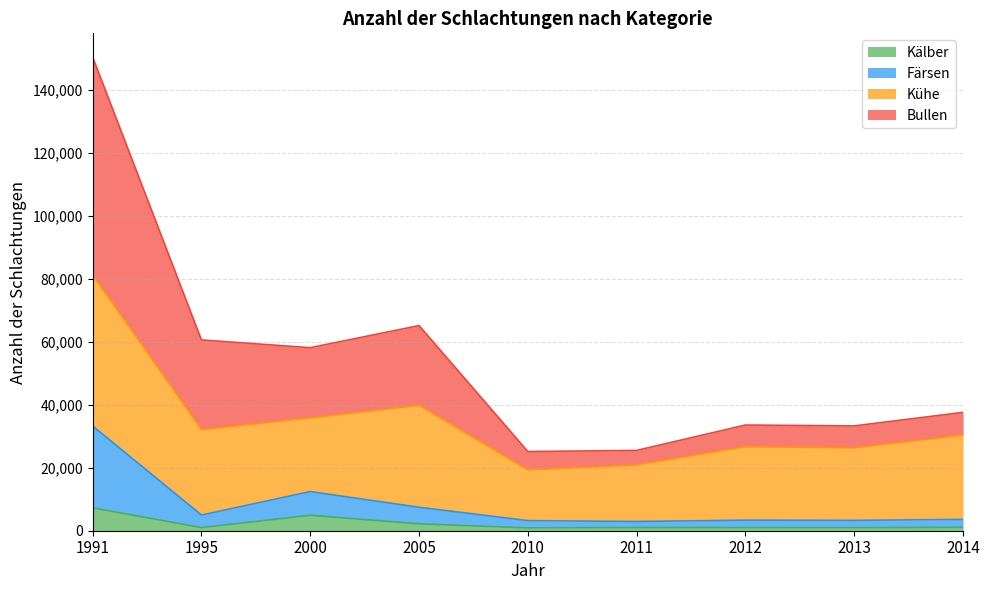

What is the minimum value shown in the chart?

901